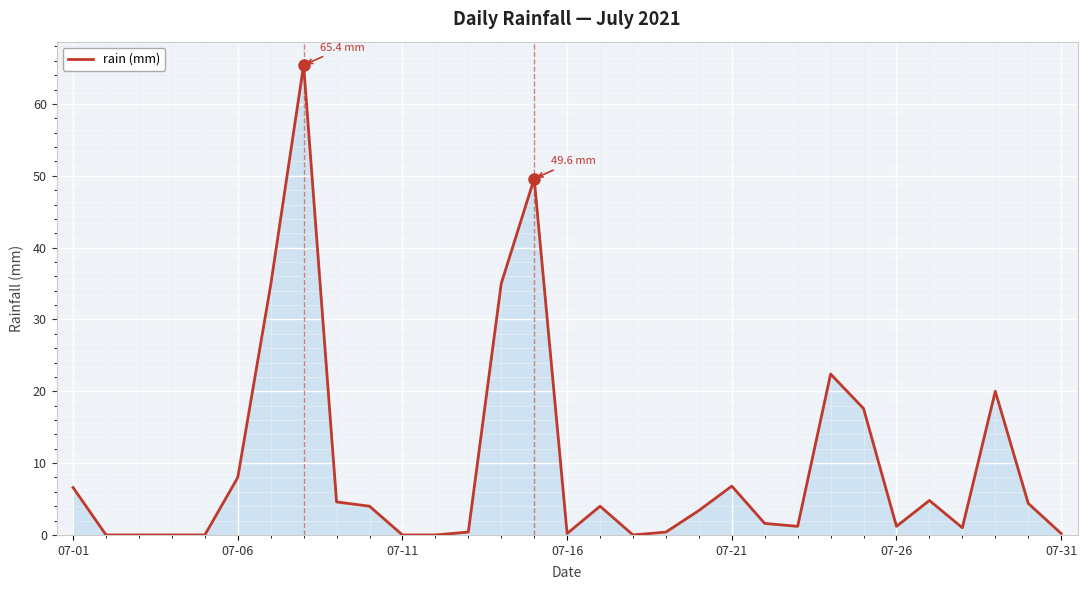

What is the maximum value shown in the chart?

65.4